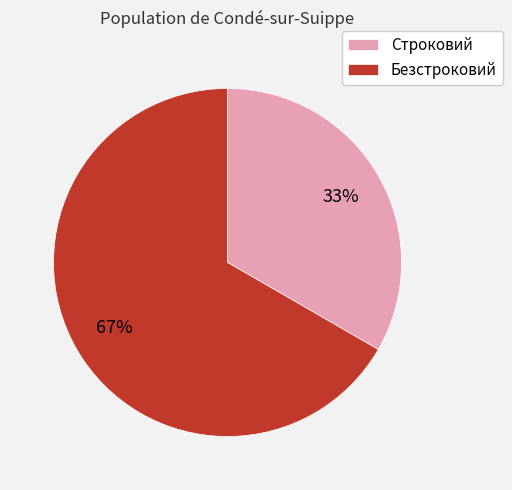

Rank the categories by value from highest to lowest.

Безстроковий, Строковий